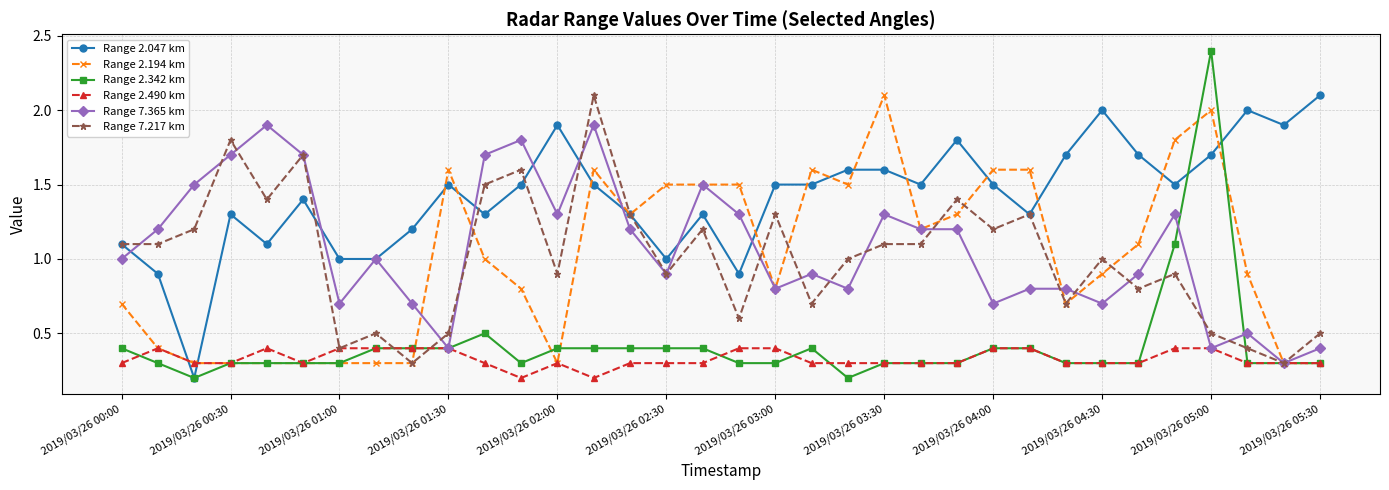

Which series has the largest total across all categories?

Range 2.047 km